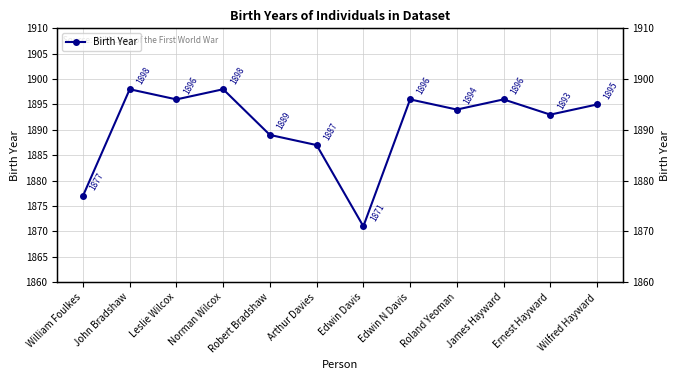

What is the value of the 12th point from the left?

1895